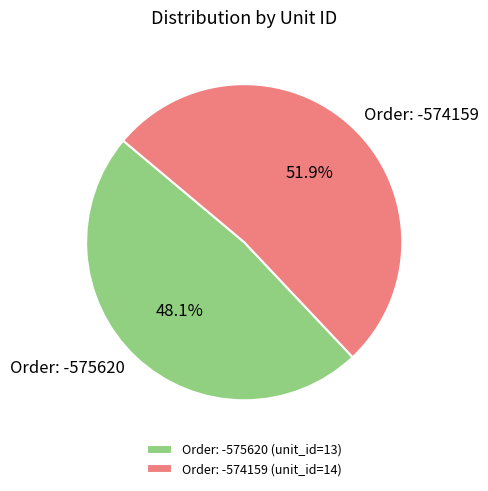

Between Order: -575620 and Order: -574159, which is larger?

Order: -574159